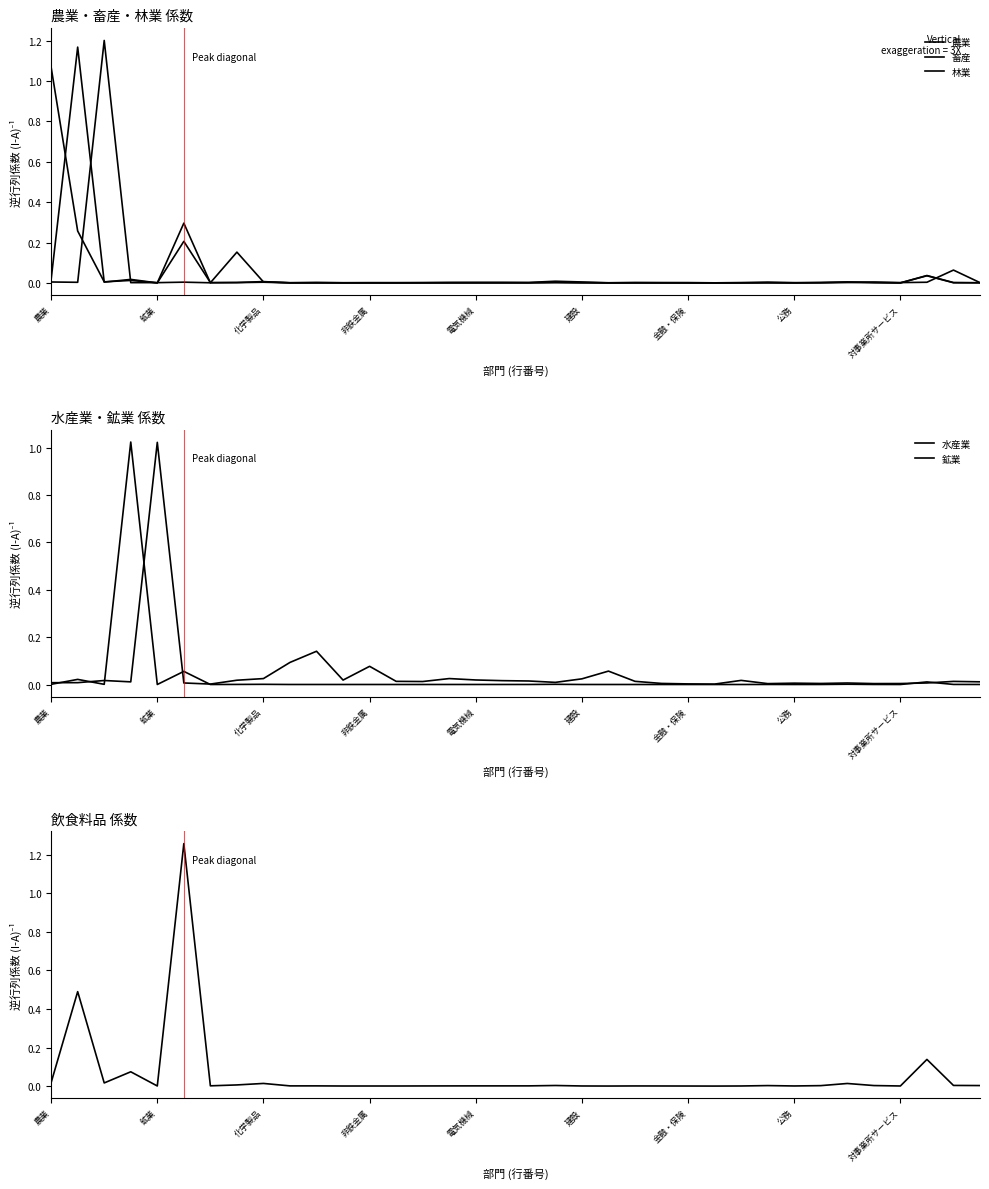

Is the value of 水産業 at 電気機械 greater than the value of 農業 at 21?

No